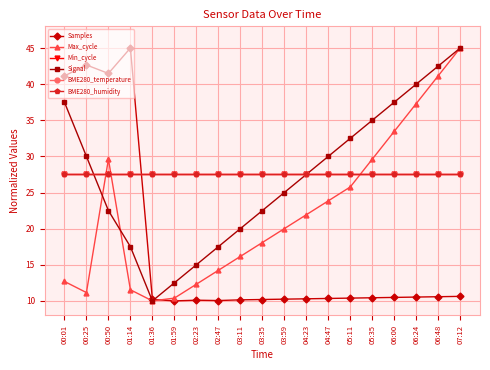

What is the difference between the highest and lowest values at 05:35?

24.6